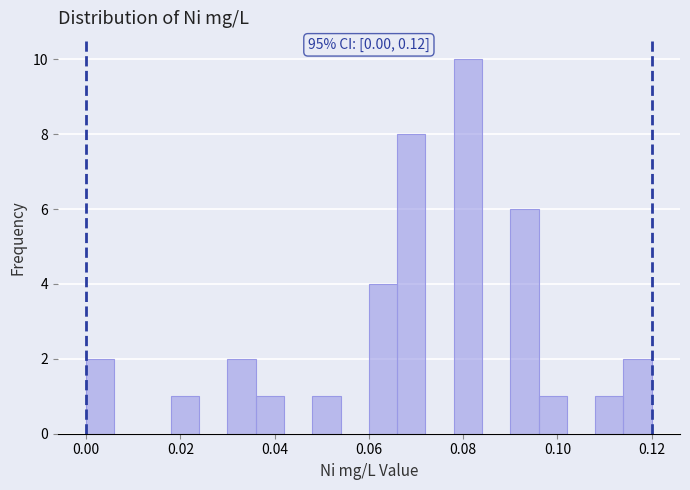

Read against the x-axis, roughly where is the centre of the tallest bar?

0.082